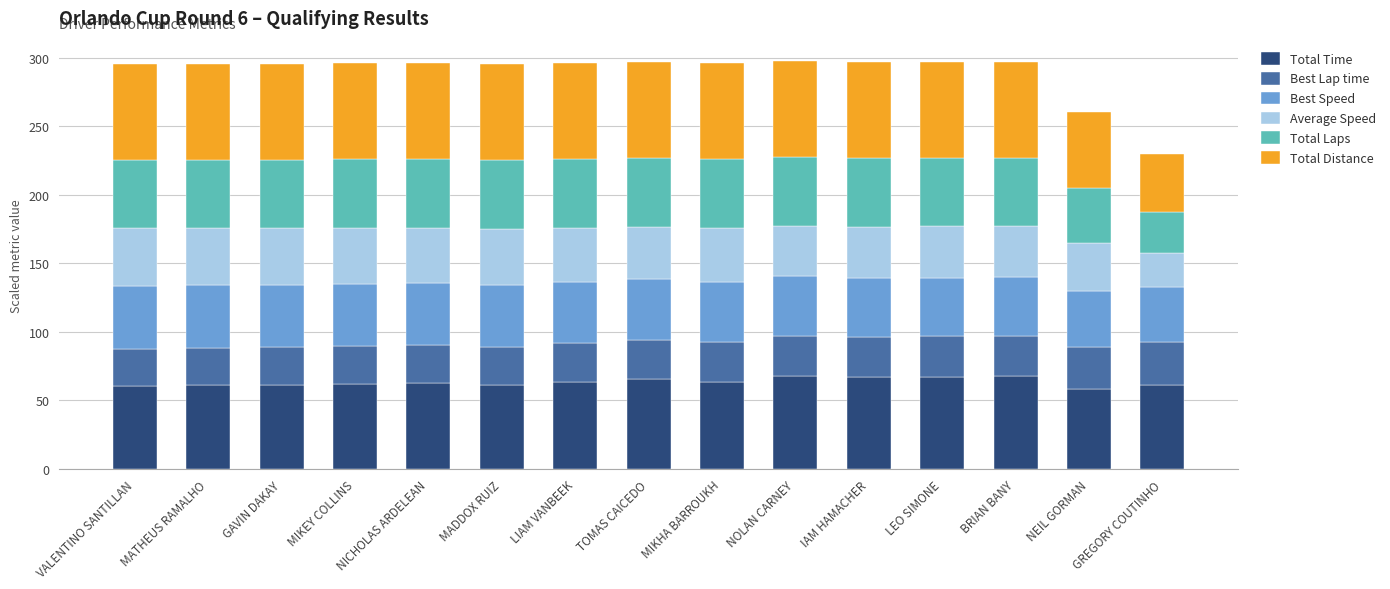

What value does the Total Time series have at NOLAN CARNEY?

68.2